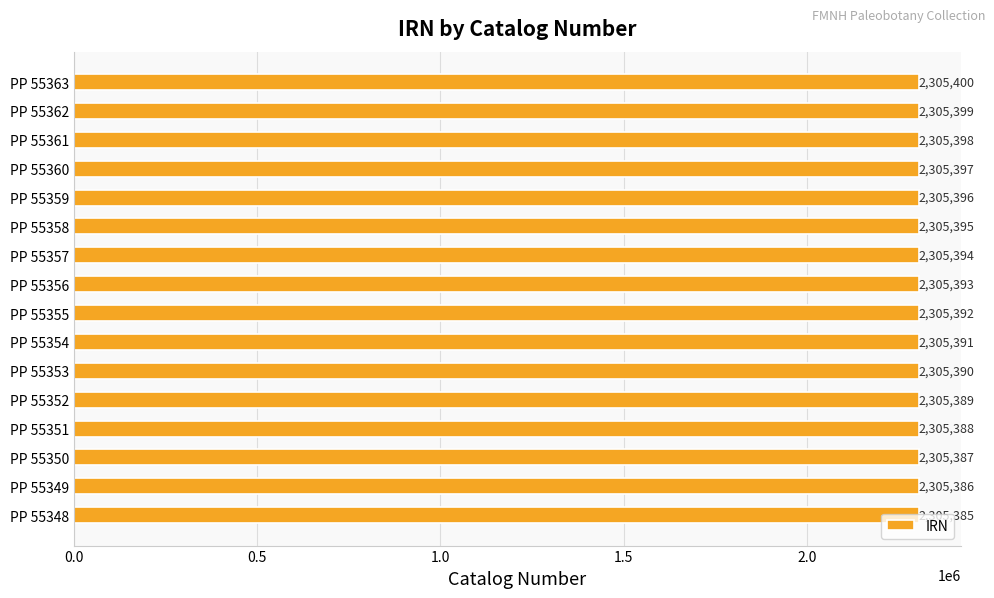

Read the value at PP 55363.

2305400